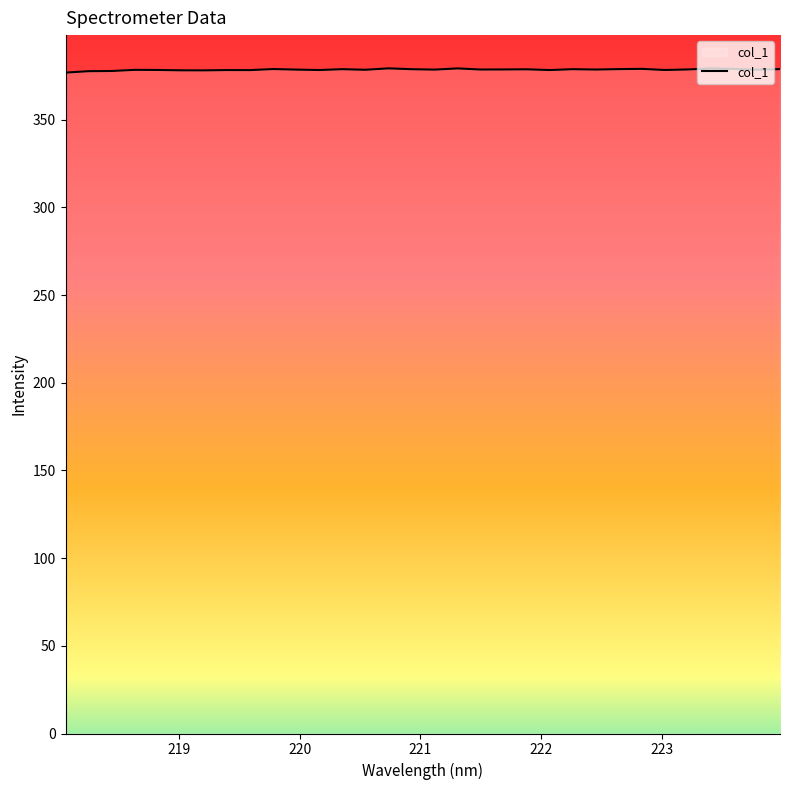

What is the smallest value displayed?

376.9